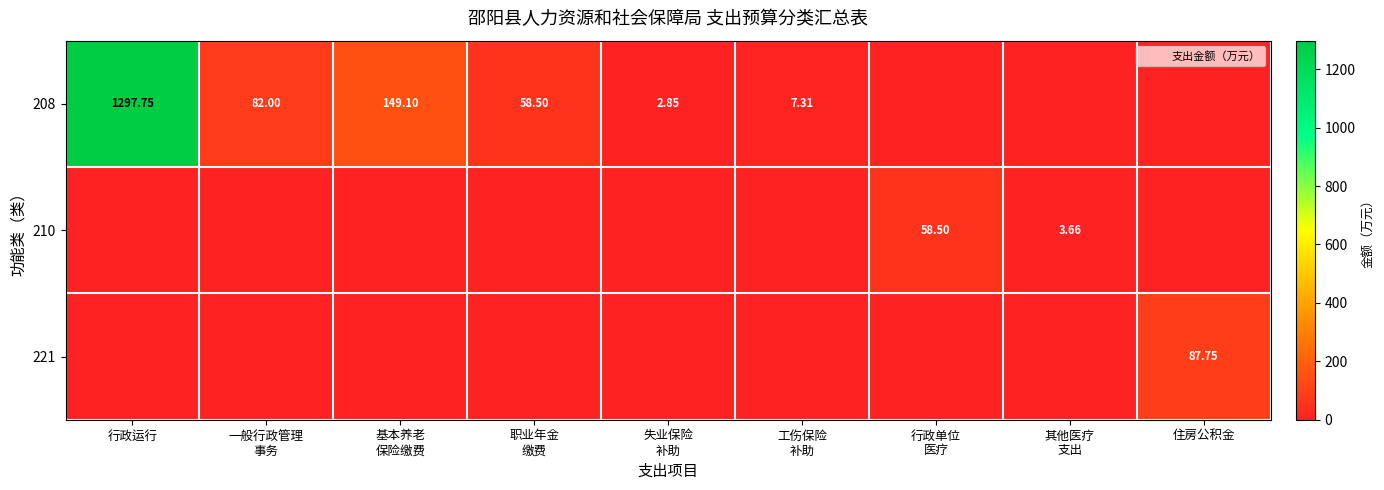

Which series has the largest total across all categories?

208